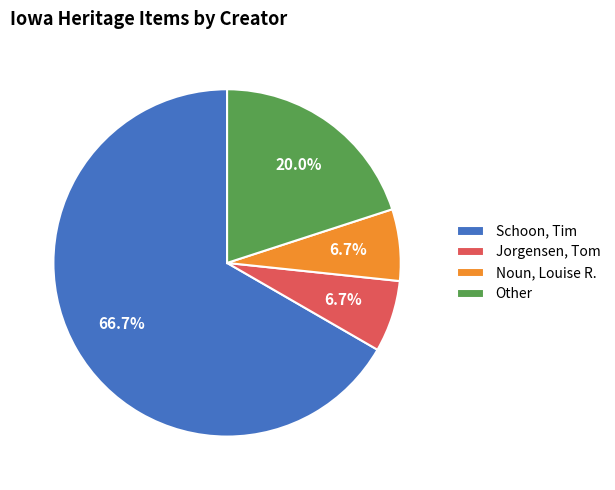

Which category has the biggest portion of the pie?

Schoon, Tim